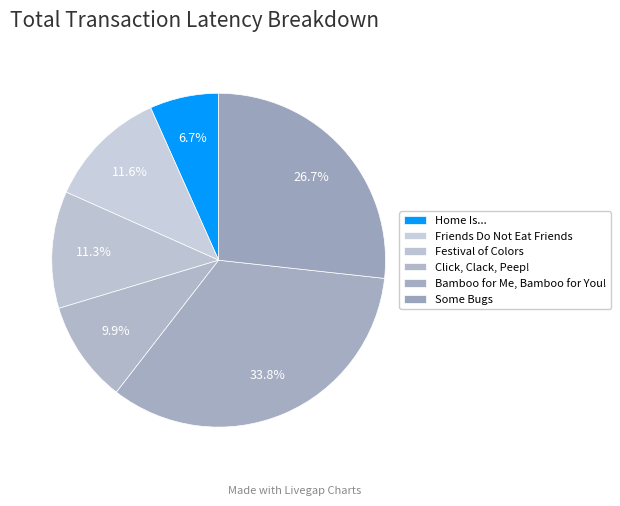

To the nearest percent, what percentage of the pie is Friends Do Not Eat Friends?

12%